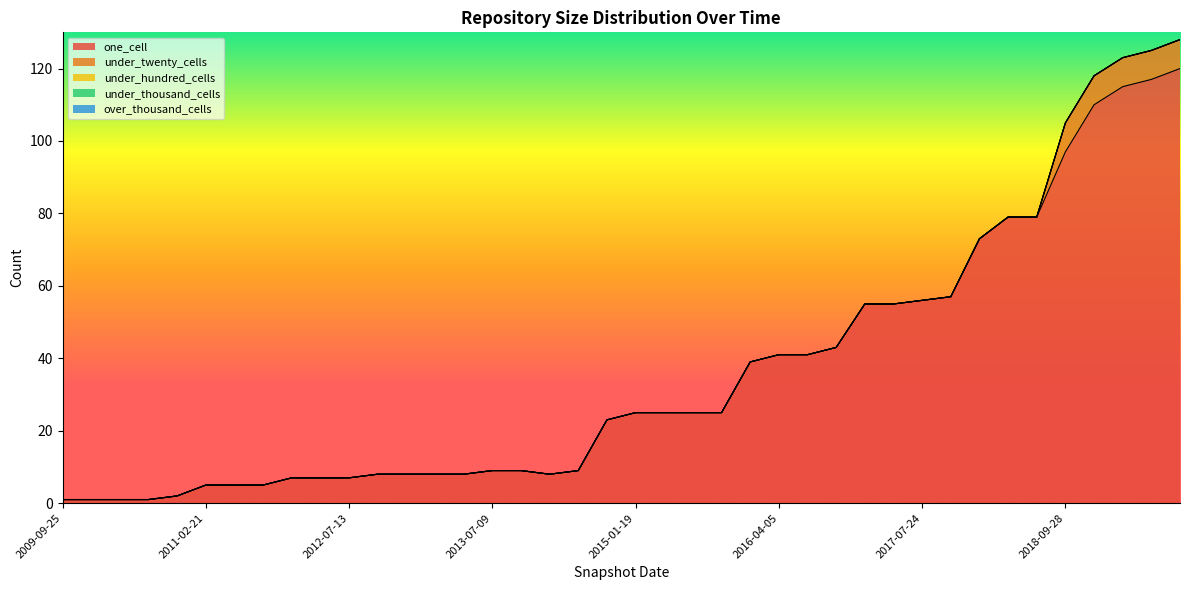

Between 2016-07-04 and 2013-02-20, which is larger?

2016-07-04